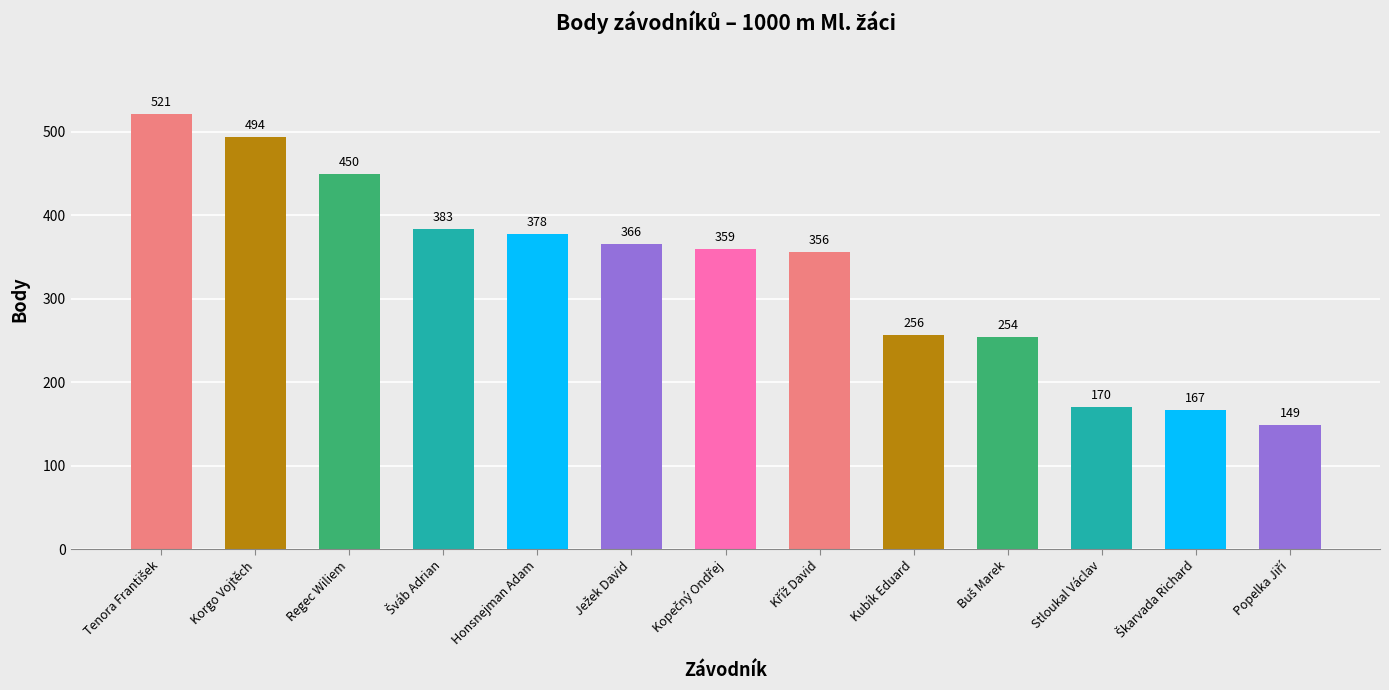

What is the minimum value shown in the chart?

149